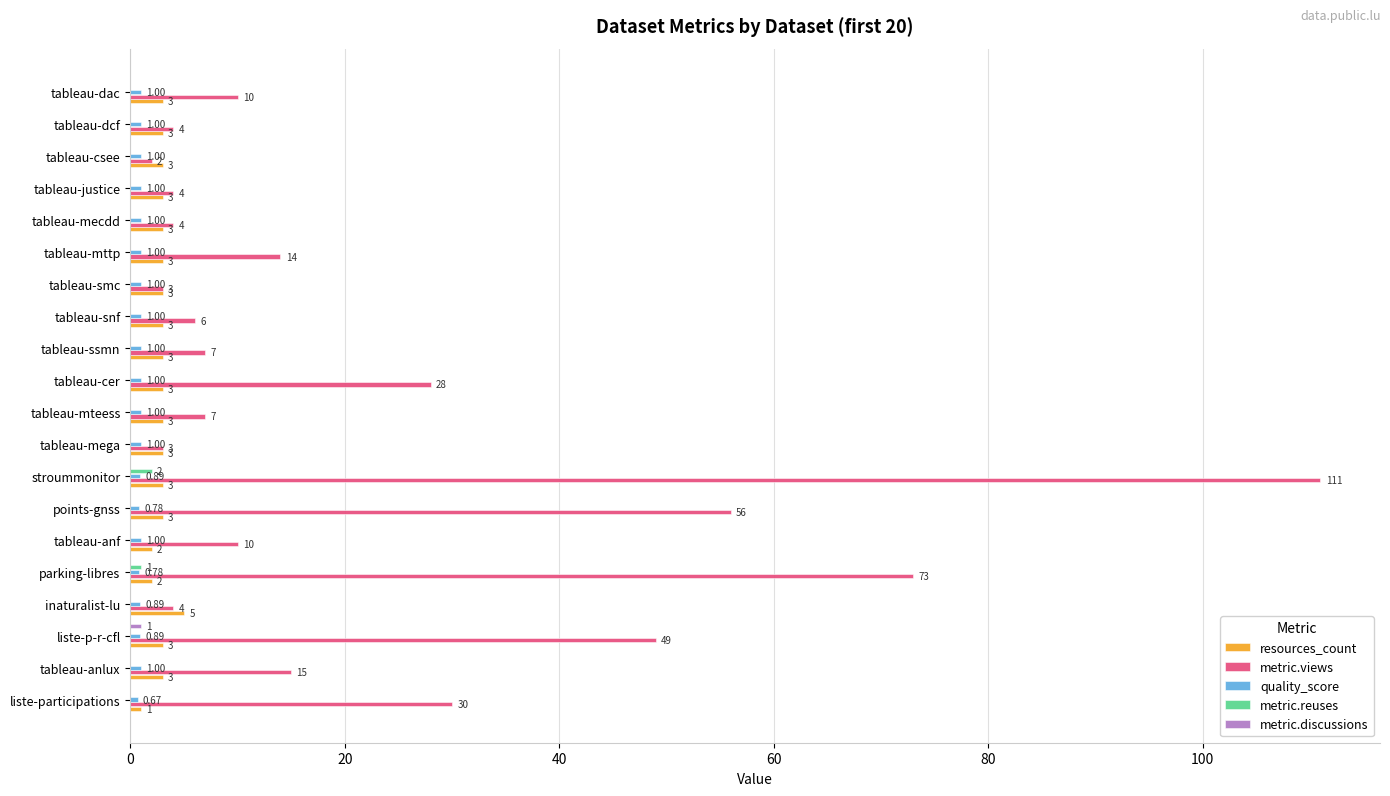

What is the total value across all series at tableau-mttp?

18.0